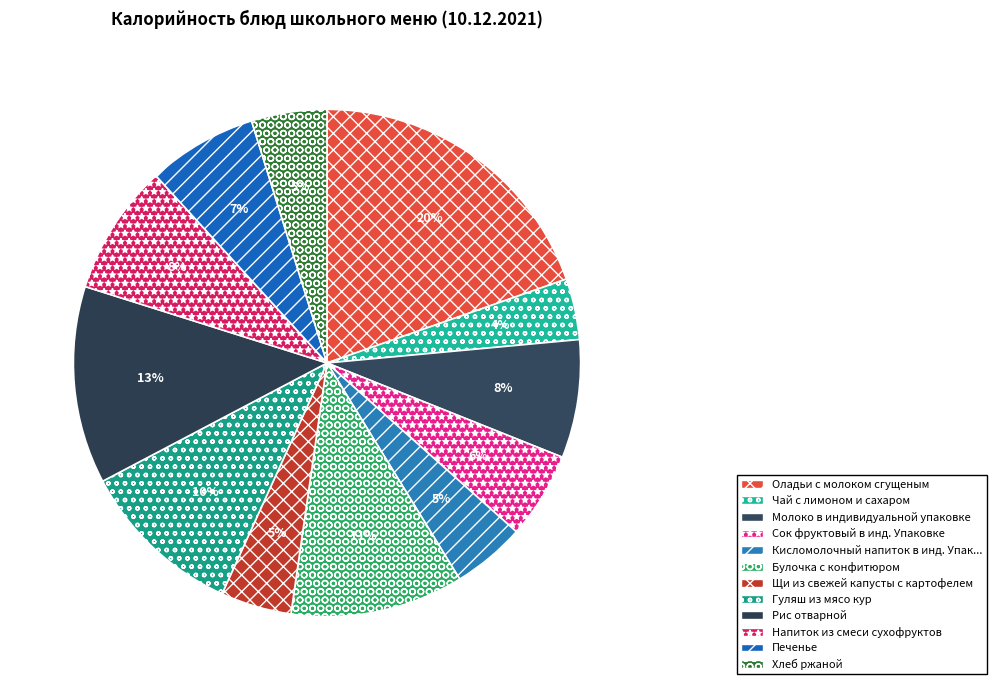

Does any single category account for the majority?

No